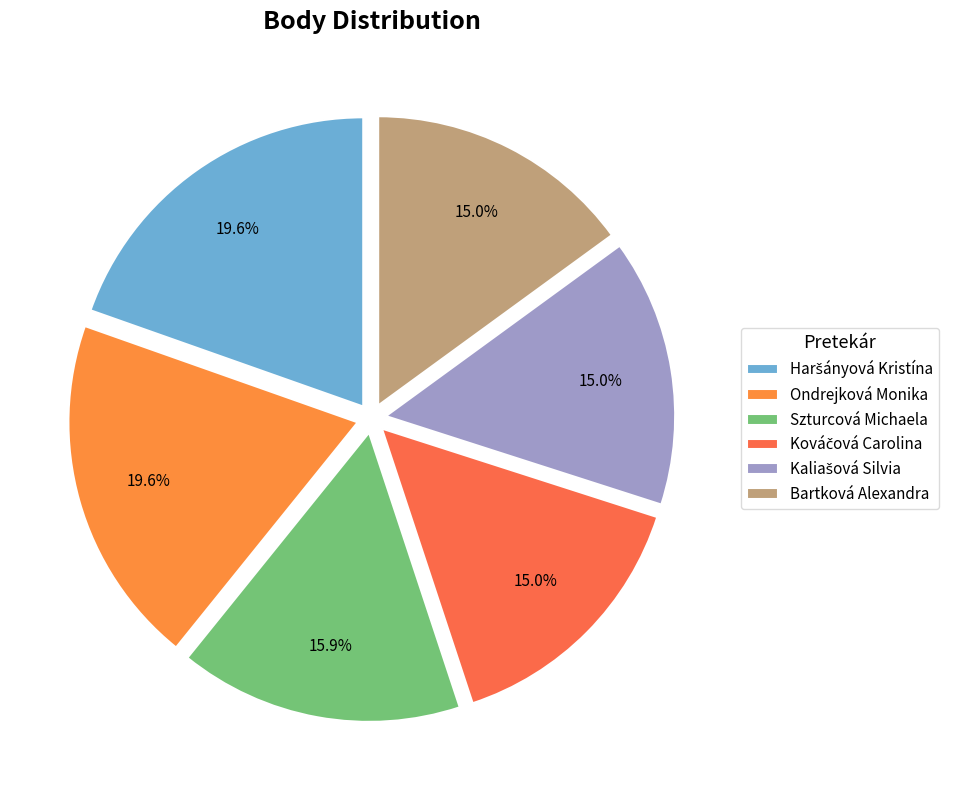

Rank the categories by value from highest to lowest.

Haršányová Kristína, Ondrejková Monika, Szturcová Michaela, Kováčová Carolina, Kaliašová Silvia, Bartková Alexandra